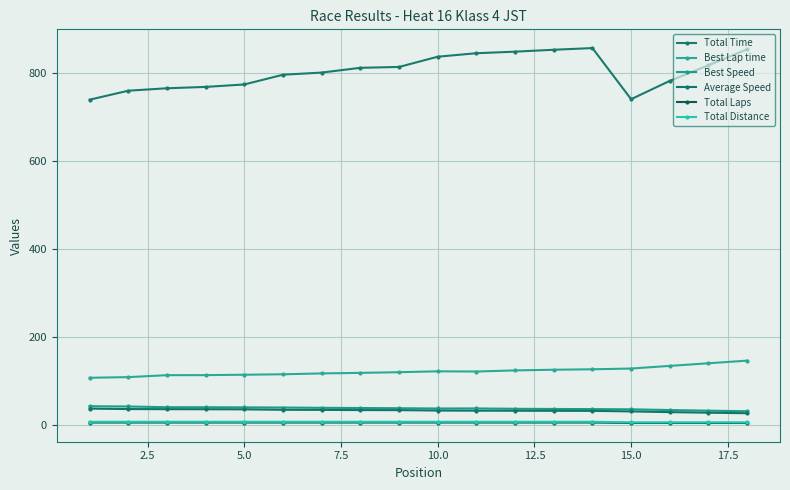

Is this an area chart (filled region under the line)?

No